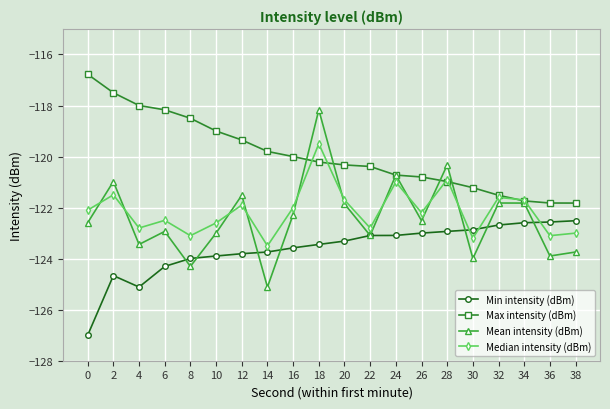

What is the difference between the second highest and minimum values in the Min intensity (dBm) series?

4.4